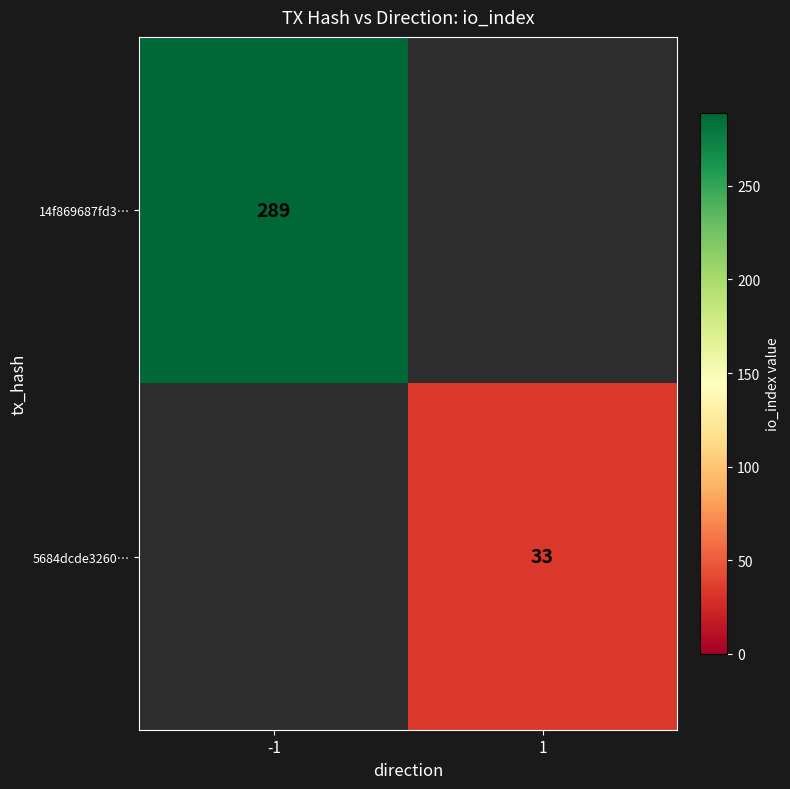

The value of 14f869687fd3… at -1 is 133. True or false?

False